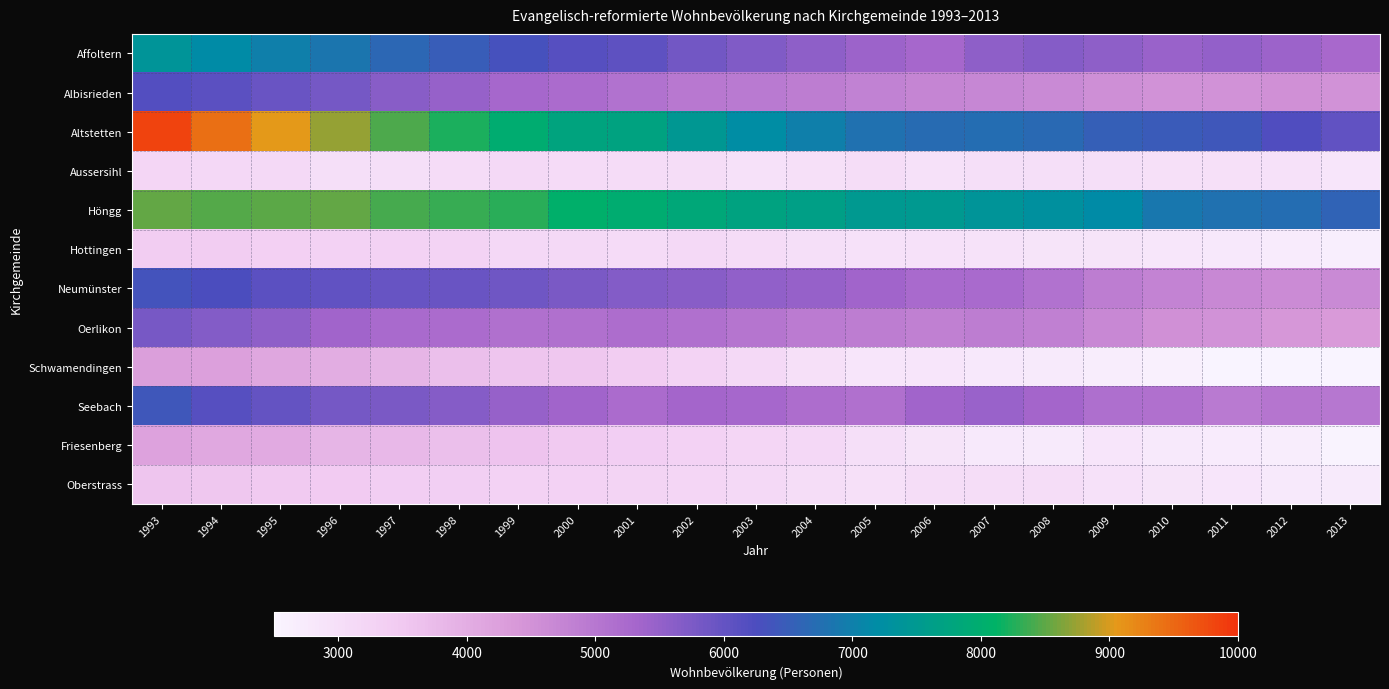

Which series changed the most between 2000 and 2011?

Altstetten